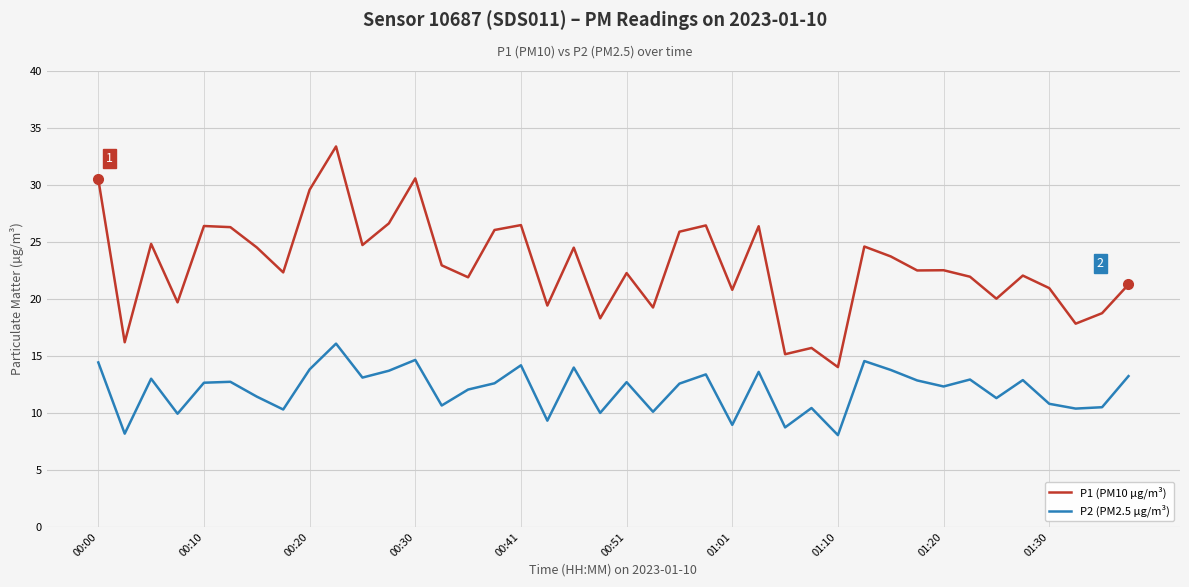

Rank the series by their maximum value, from highest to lowest.

P1 (PM10 µg/m³), P2 (PM2.5 µg/m³)